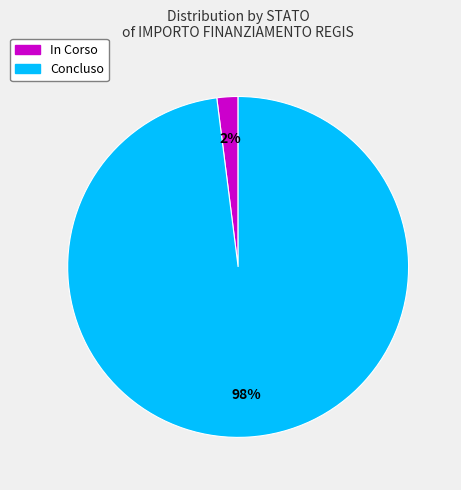

What is the largest slice in the pie chart?

Concluso